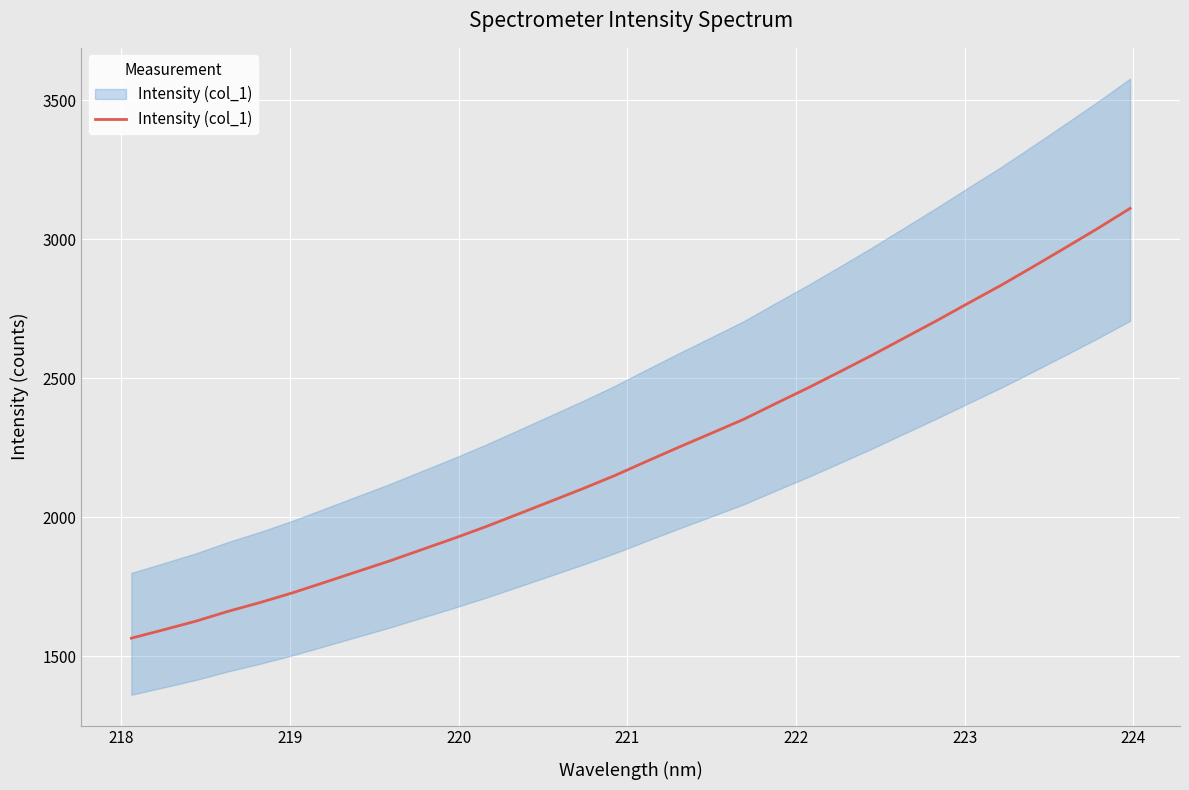

The chart shows a value of 3555.8 at 20. True or false?

False